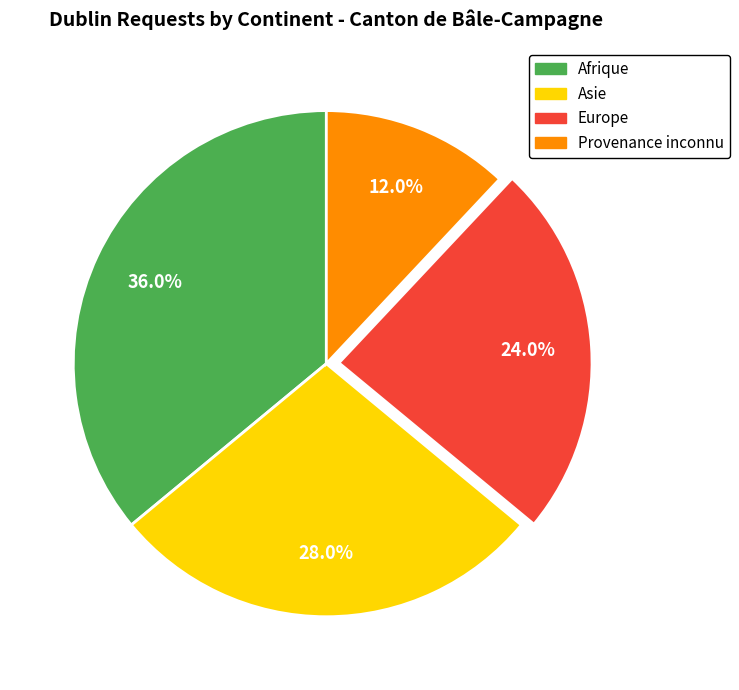

How many slices are in this pie chart?

4